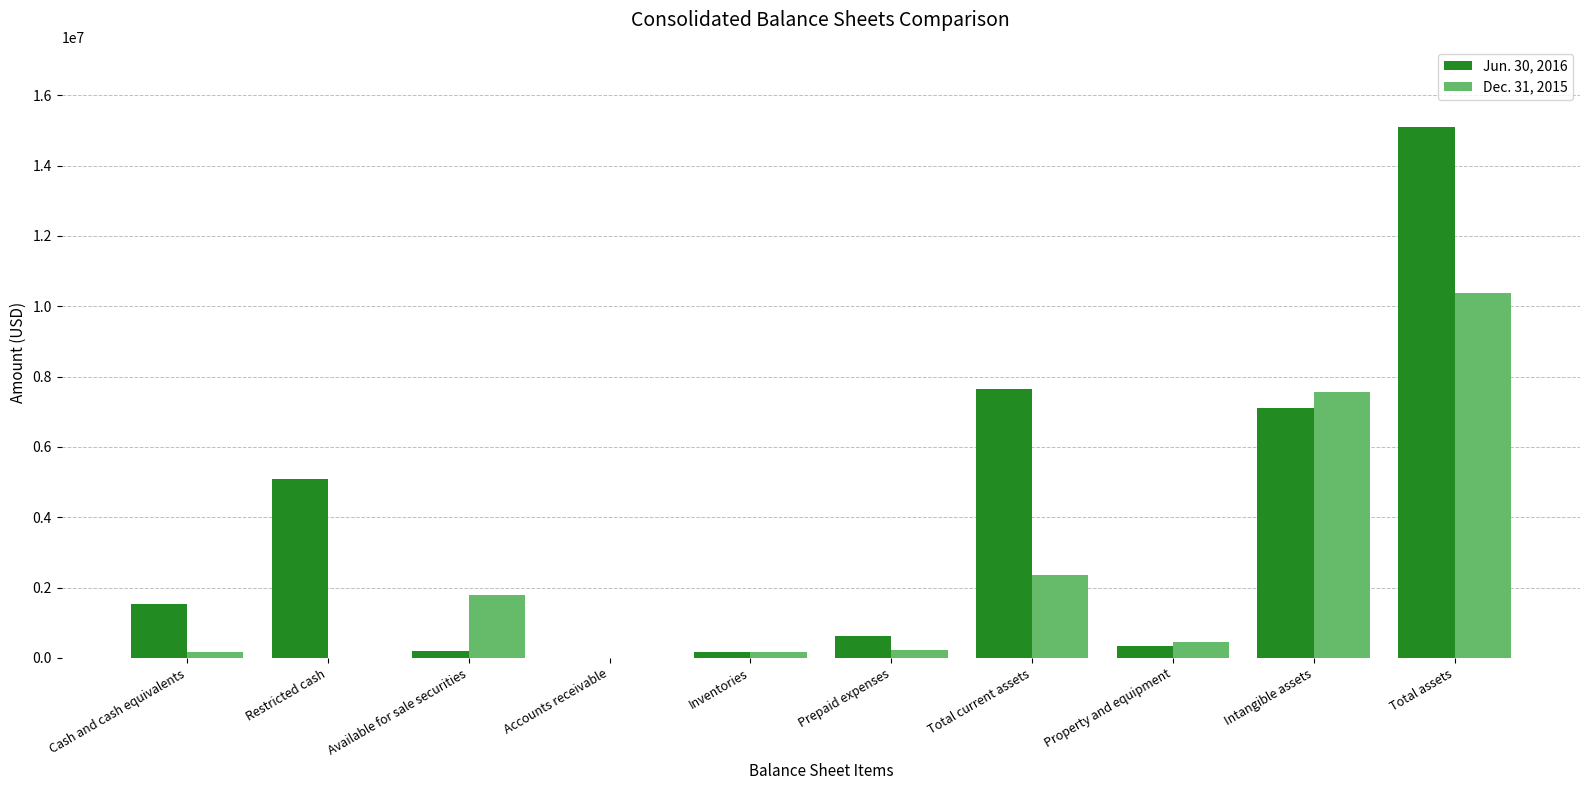

Between Property and equipment and Intangible assets, which series saw the biggest shift?

Dec. 31, 2015